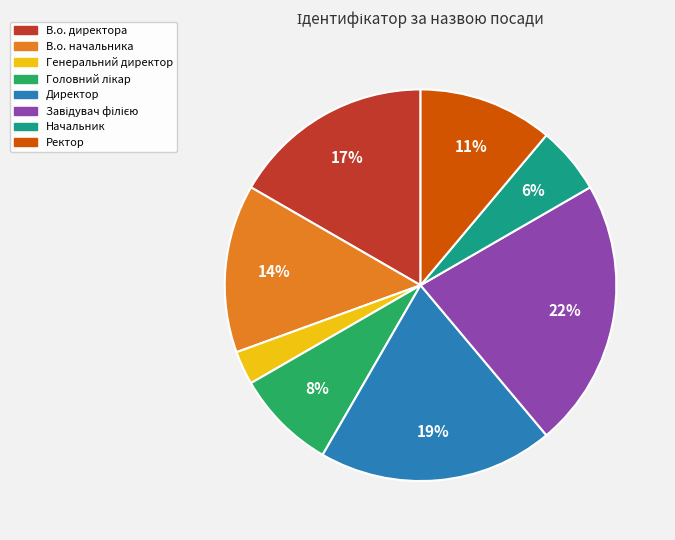

The Ректор slice represents 20% of the pie. True or false?

False